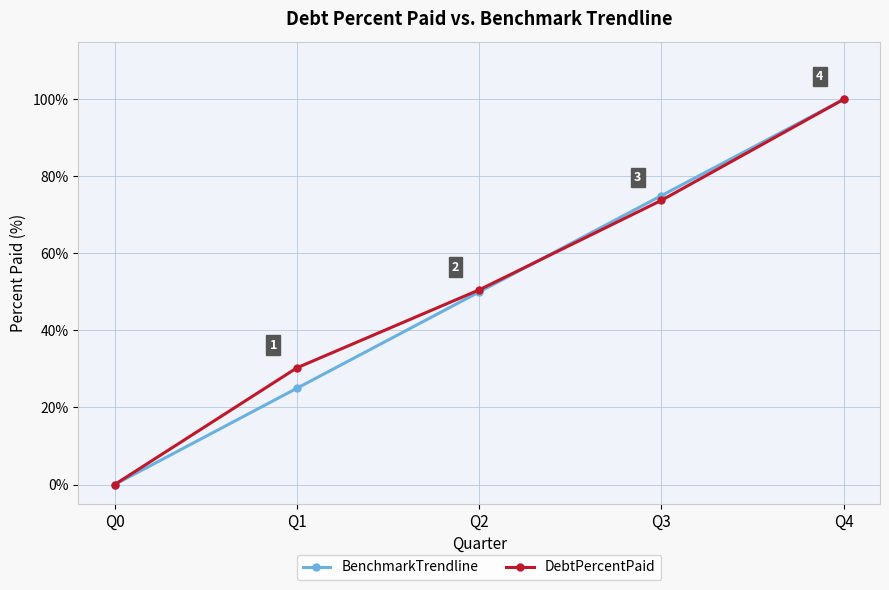

Where is DebtPercentPaid nearest to the value 50?

Q2